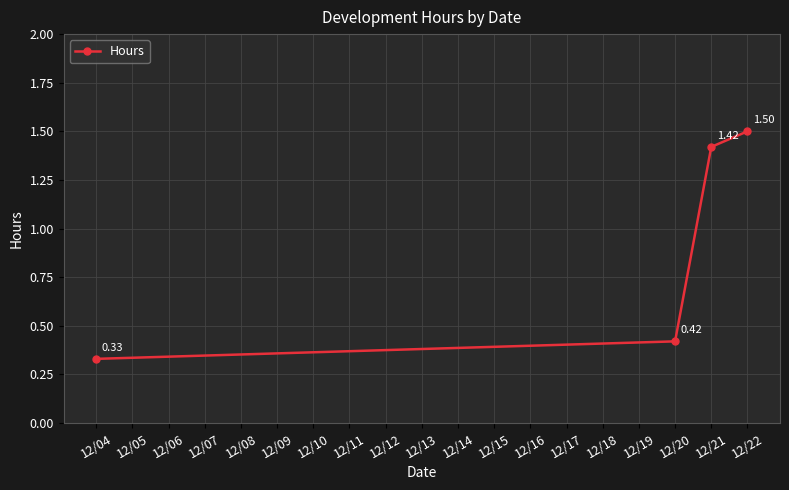

What is the average value?

0.9